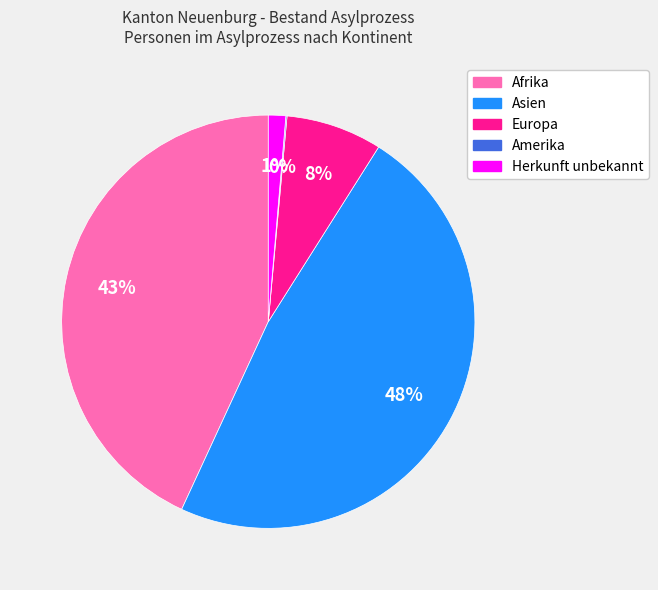

The Asien slice represents 42% of the pie. True or false?

False